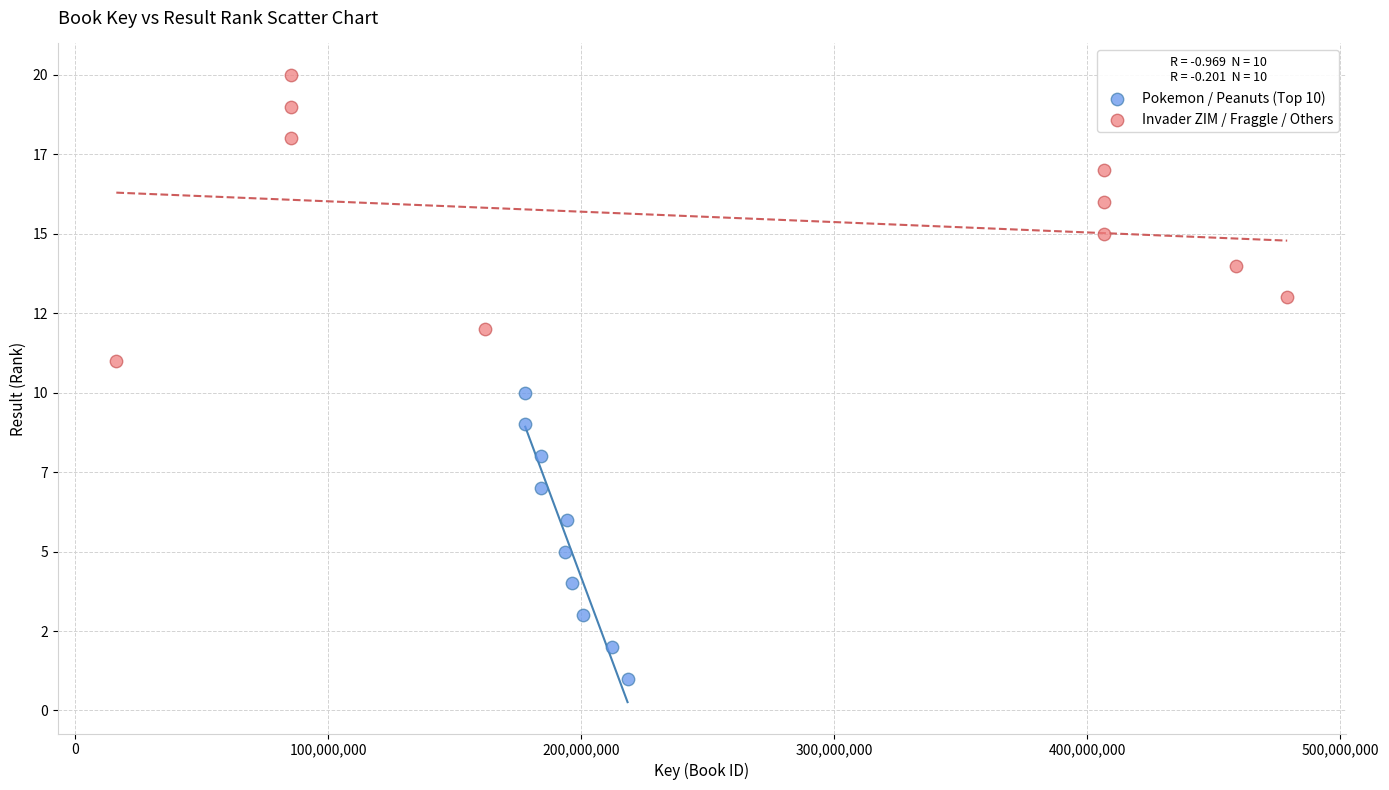

What are all the series names shown in the legend?

Pokemon / Peanuts (Top 10), Invader ZIM / Fraggle / Others